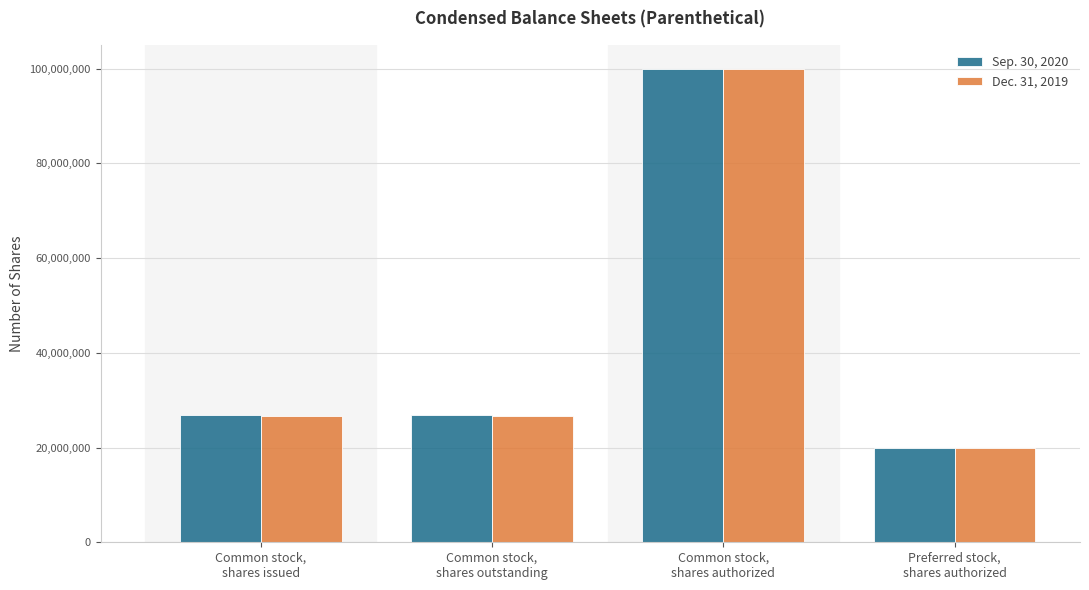

What is the average value of the Sep. 30, 2020 series?

43470632